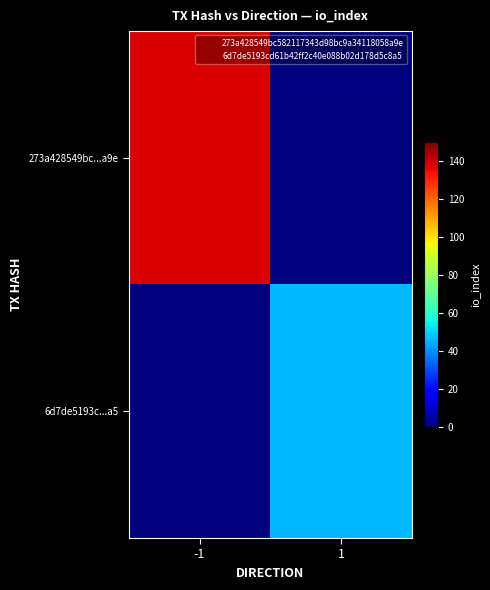

What is the total value across all series at -1?

138